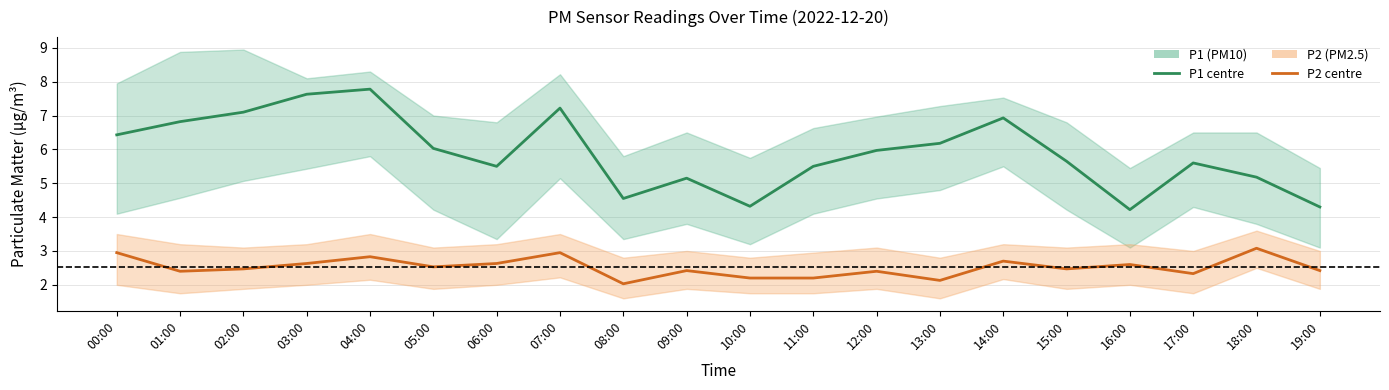

What is the sum of the P2 (PM2.5) values at 01:00 and 19:00?

4.8